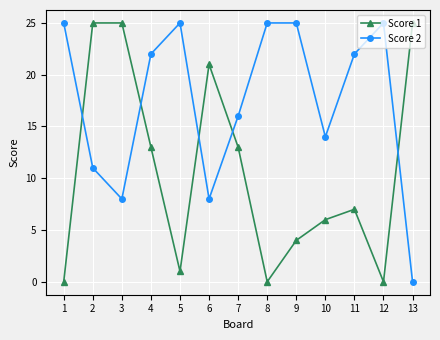

Where do Score 2 and Score 1 first cross each other?

1 and 2